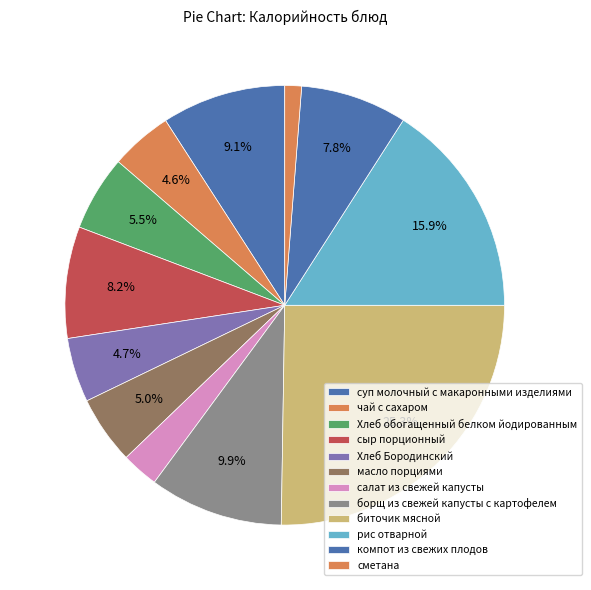

Which category has the smallest portion of the pie?

сметана